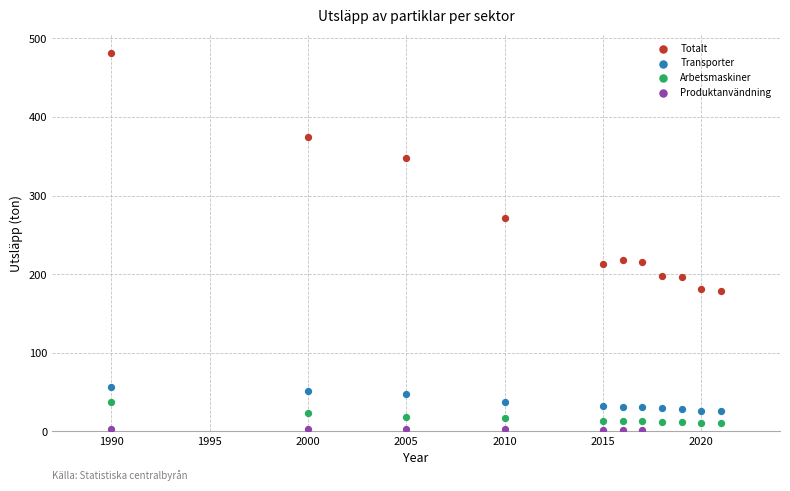

Which series reaches the maximum Y coordinate?

Totalt